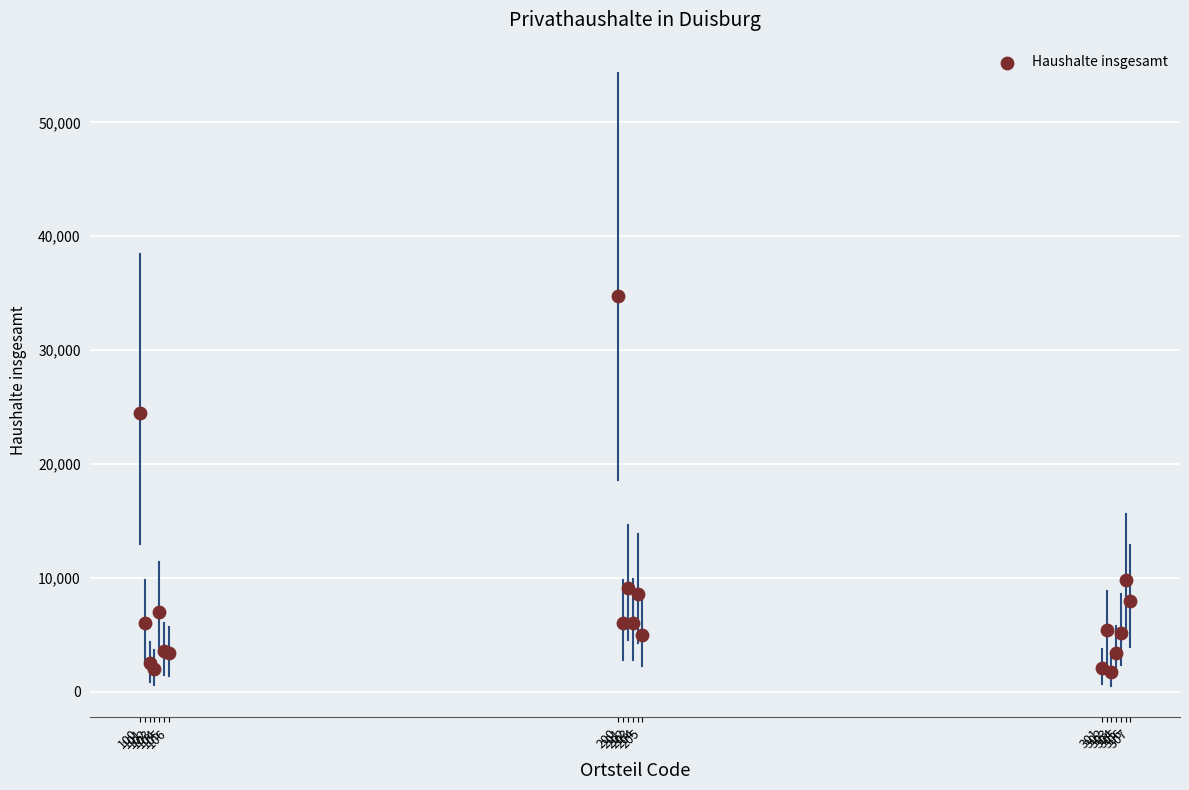

What Y value in the scatter plot is closest to 18223?

24476